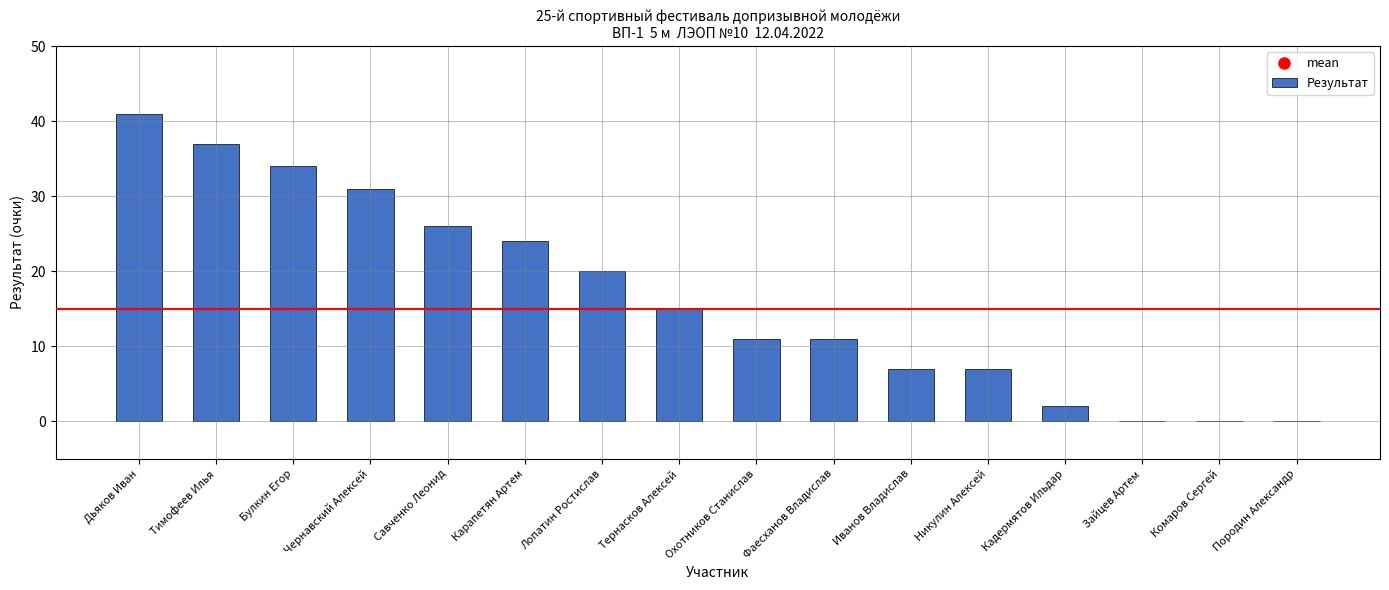

What is the sum of the values at Охотников Станислав and Тимофеев Илья?

48